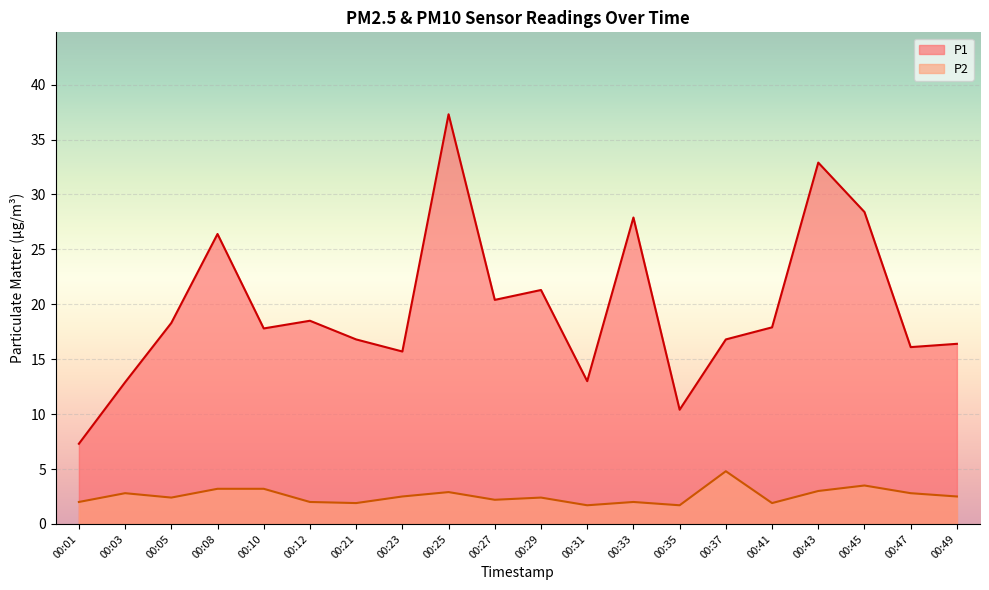

True or false: P1 has a value of 15.7 at 00:23.

True